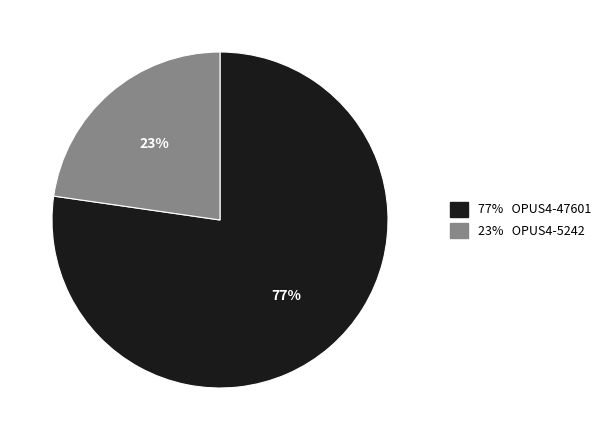

To the nearest percent, what is the average slice percentage?

50%